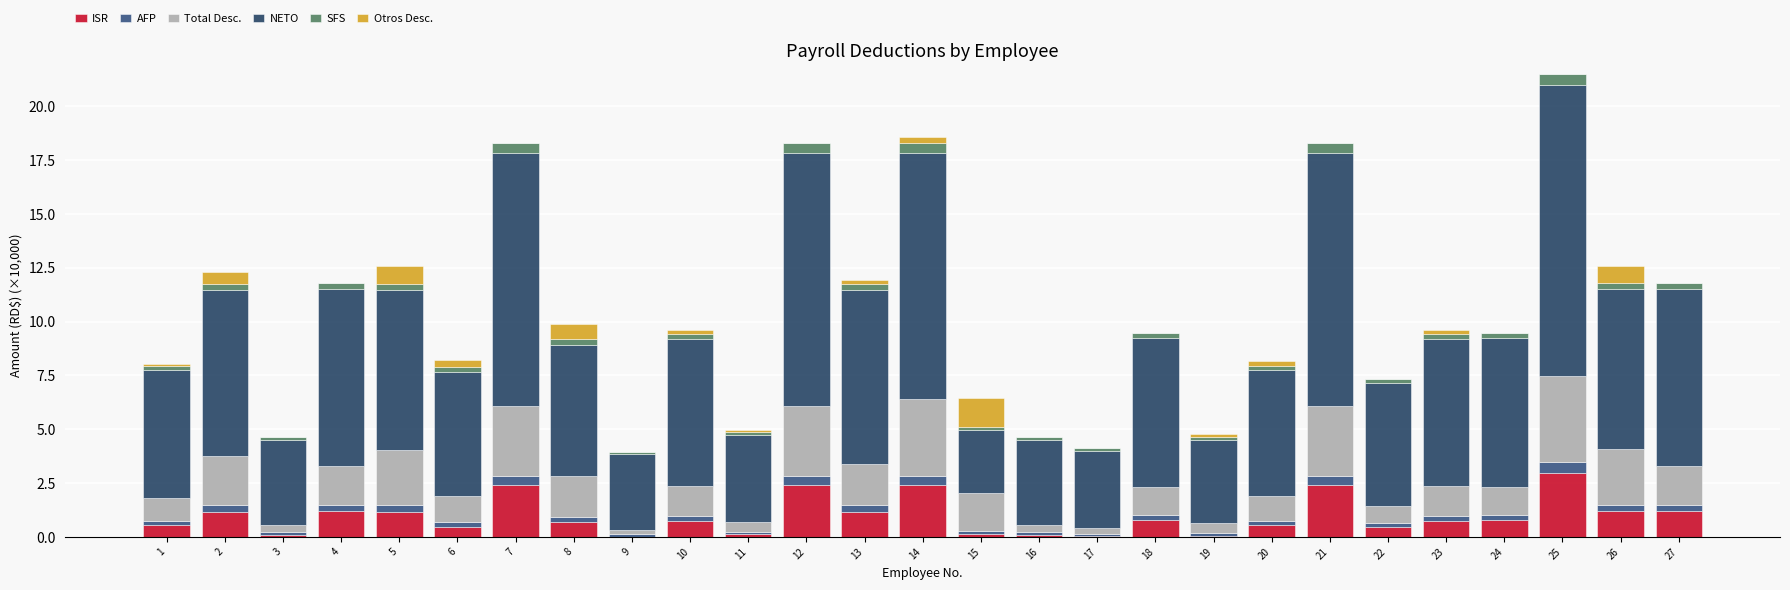

At which category is the sum across all series the highest?

25